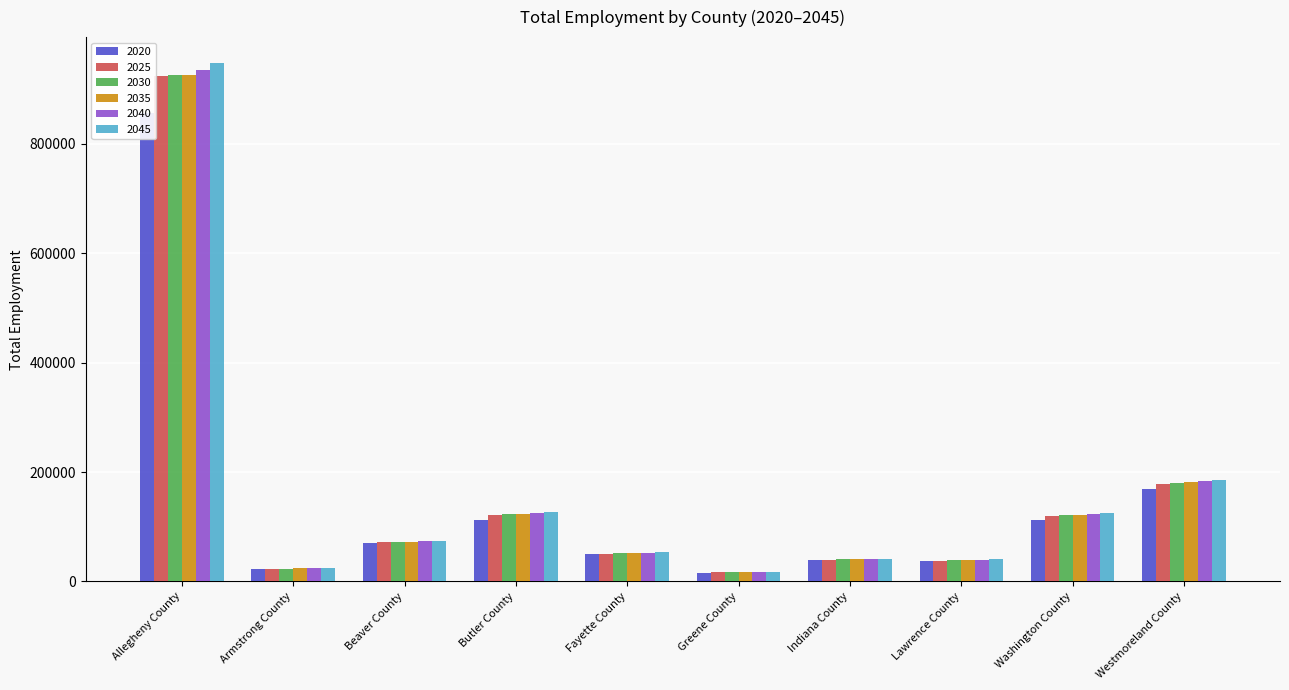

Where is Total Employment, 2020 nearest to the value 436188?

Westmoreland County